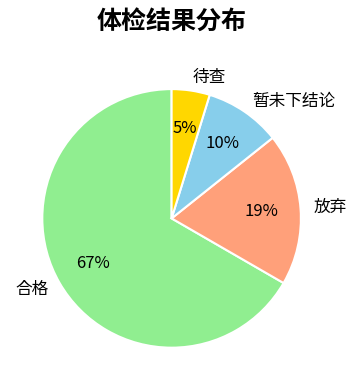

What percentage is the 暂未下结论 slice, to the nearest percent?

10%